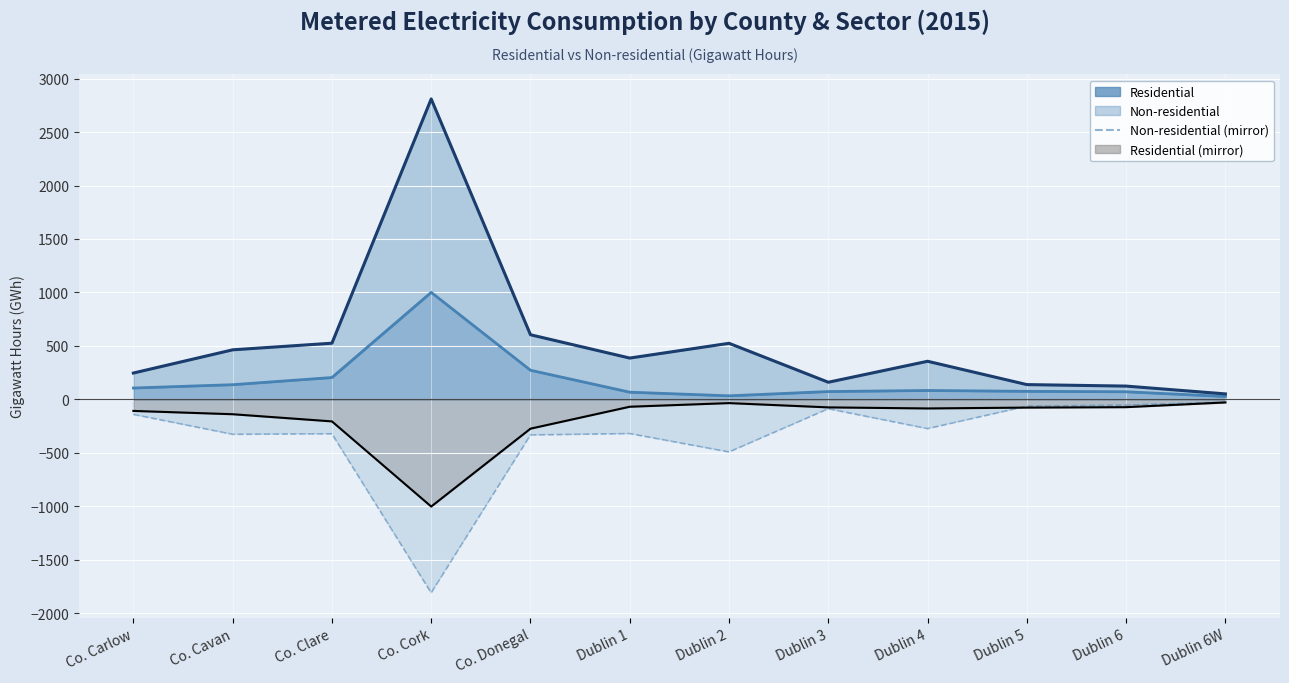

At which category is the sum across all series the highest?

Dublin 6W